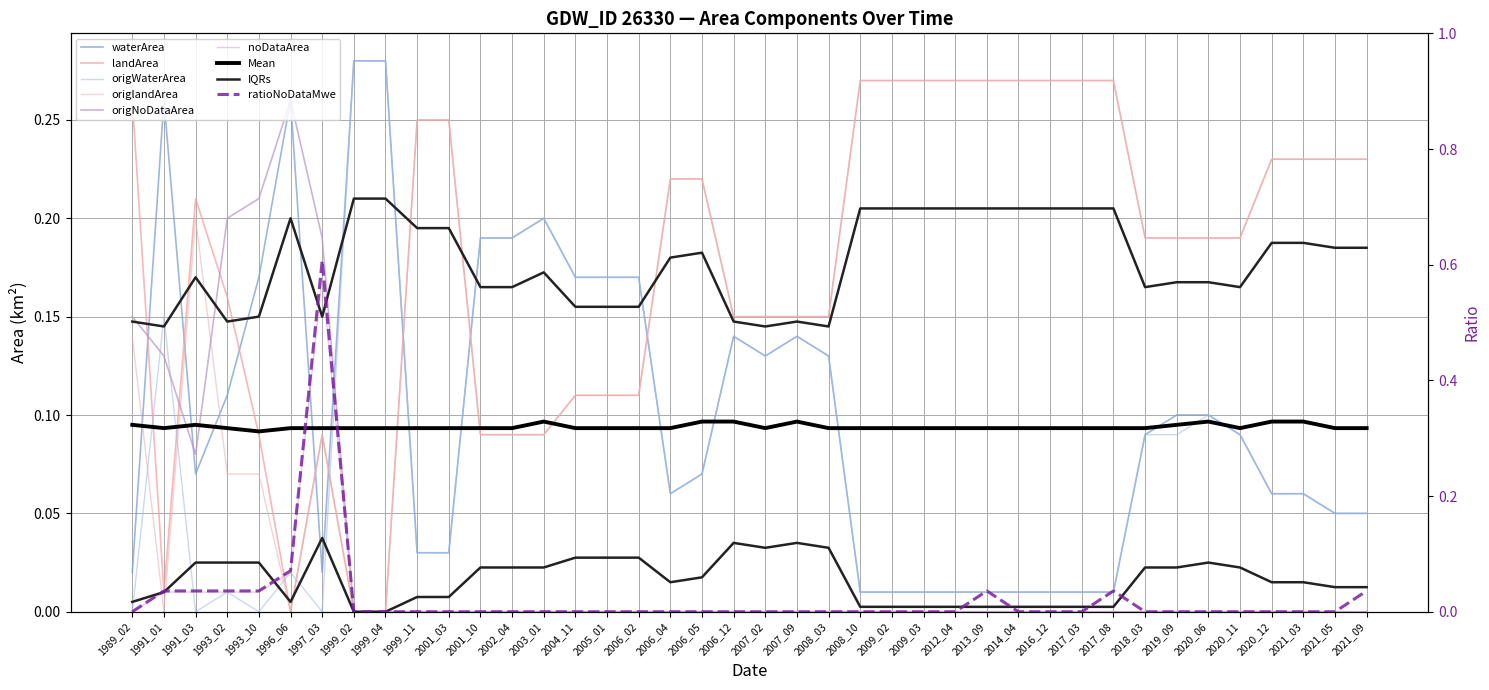

How many interior local valleys does the origlandArea series have?

2